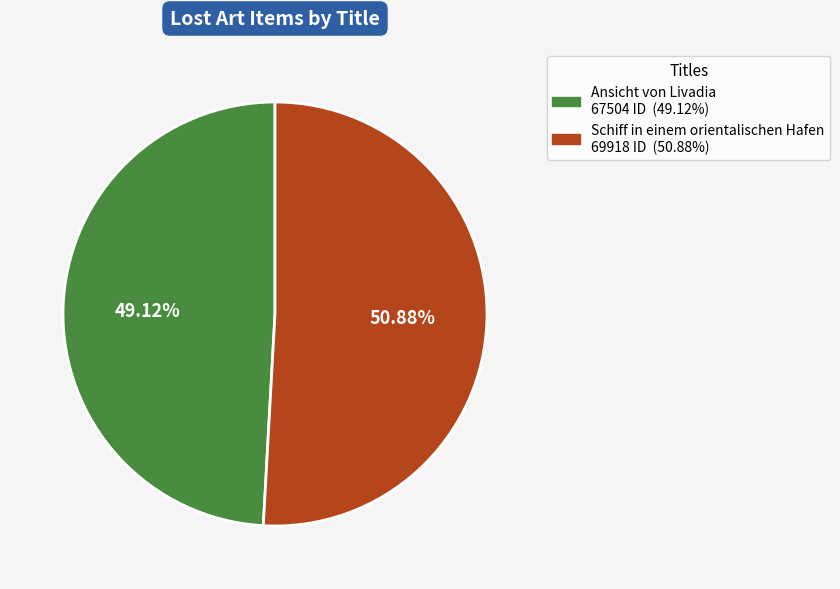

To the nearest percent, what is the combined percentage of Ansicht von Livadia and Schiff in einem orientalischen Hafen?

100%